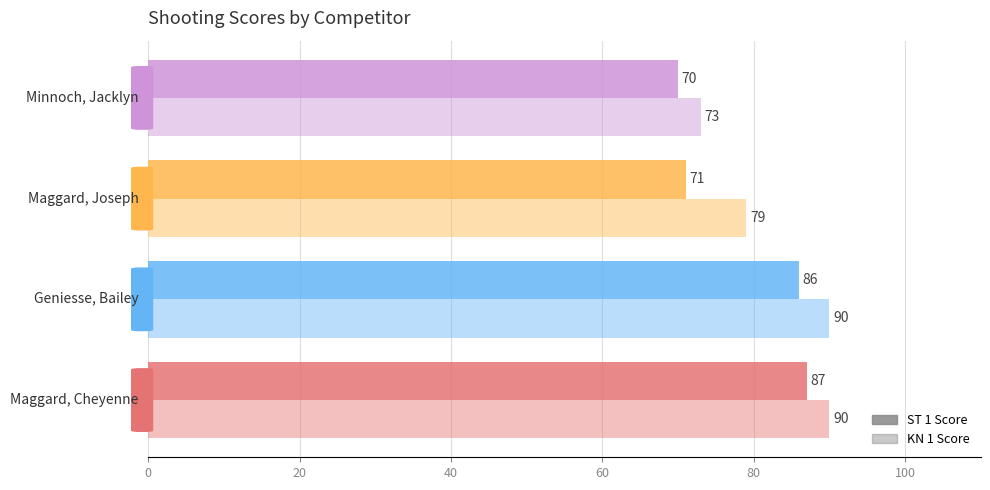

How many values in the KN 1 Score series are below 90?

2